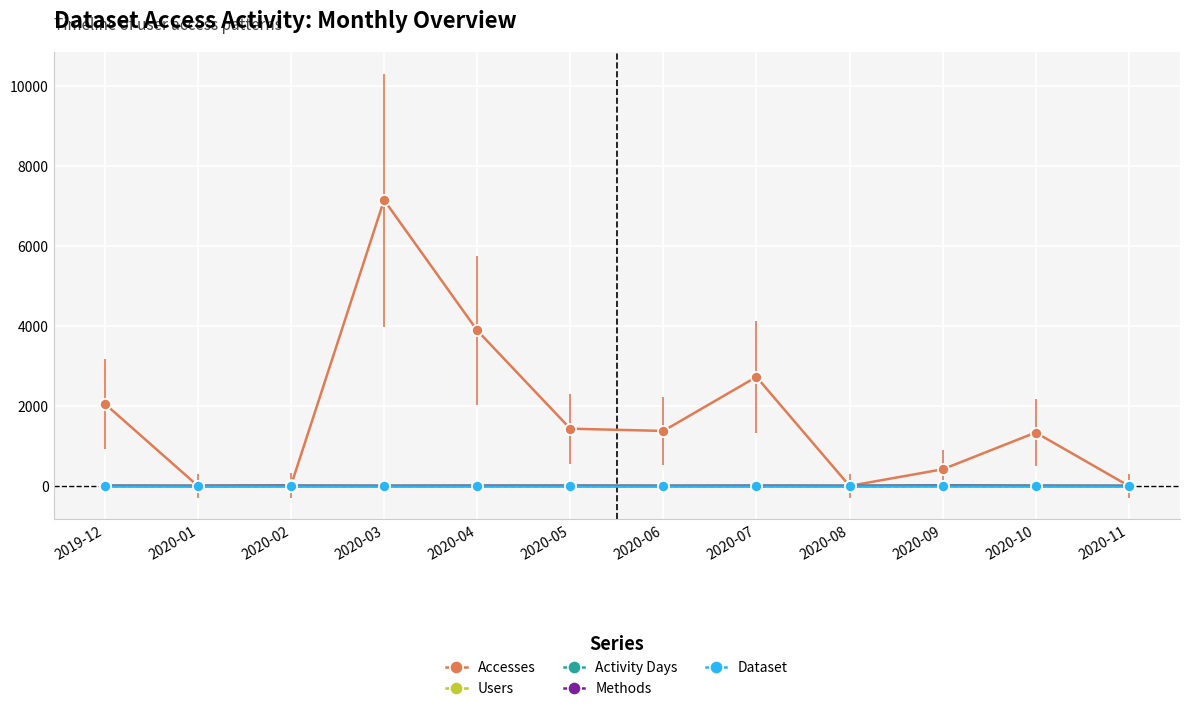

What is the value of the Accesses point at the 9th from the left?

2